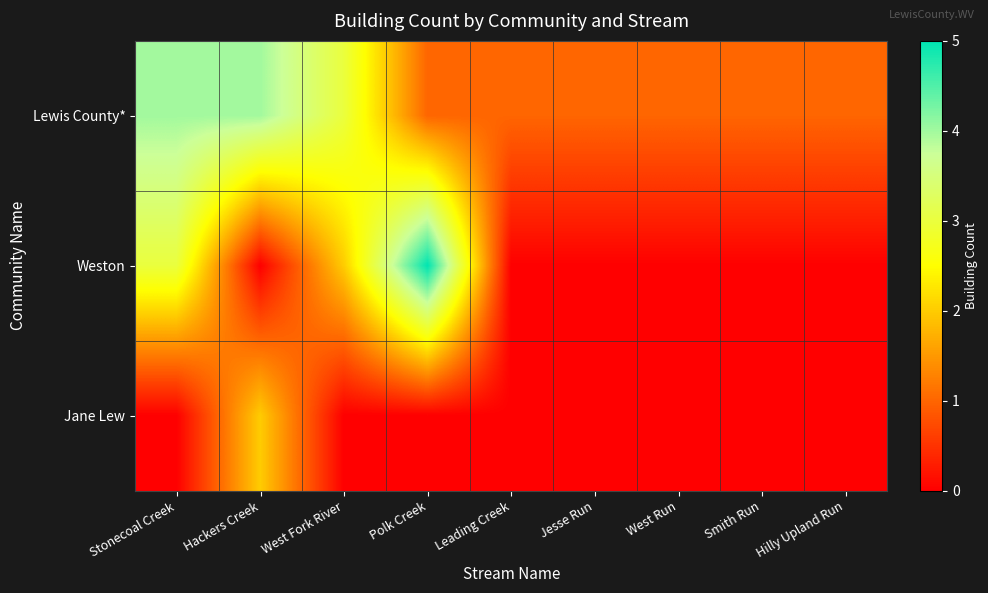

Reading left to right, what are all the values shown in this chart?

Lewis County*: Stonecoal Creek=4	Hackers Creek=4	West Fork River=3	Polk Creek=1	Leading Creek=1	Jesse Run=1	West Run=1	Smith Run=1	Hilly Upland Run=1
Weston: Stonecoal Creek=3	Hackers Creek=0	West Fork River=2	Polk Creek=5	Leading Creek=0	Jesse Run=0	West Run=0	Smith Run=0	Hilly Upland Run=0
Jane Lew: Stonecoal Creek=0	Hackers Creek=2	West Fork River=0	Polk Creek=0	Leading Creek=0	Jesse Run=0	West Run=0	Smith Run=0	Hilly Upland Run=0